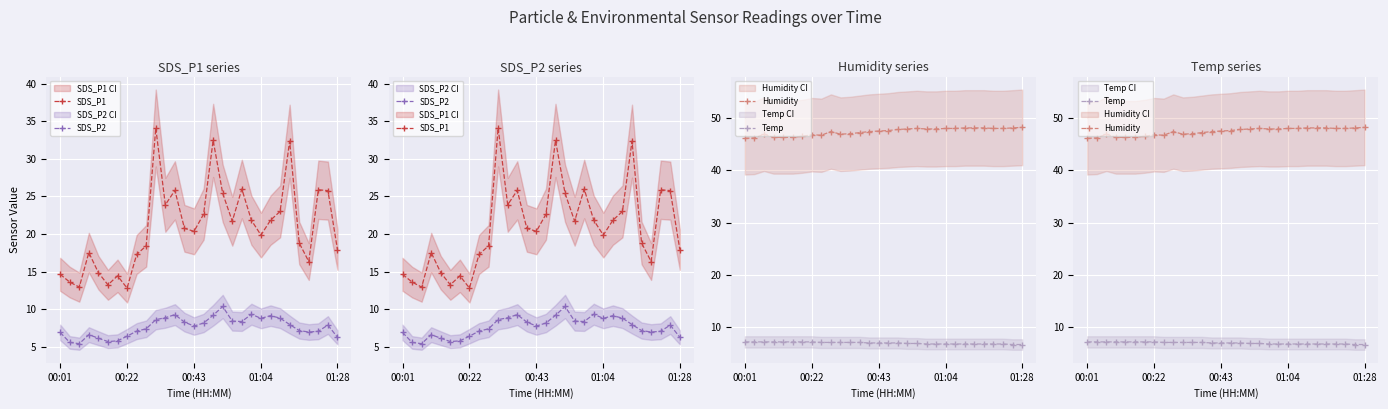

Between 24 and 25, which series saw the biggest shift?

SDS_P1